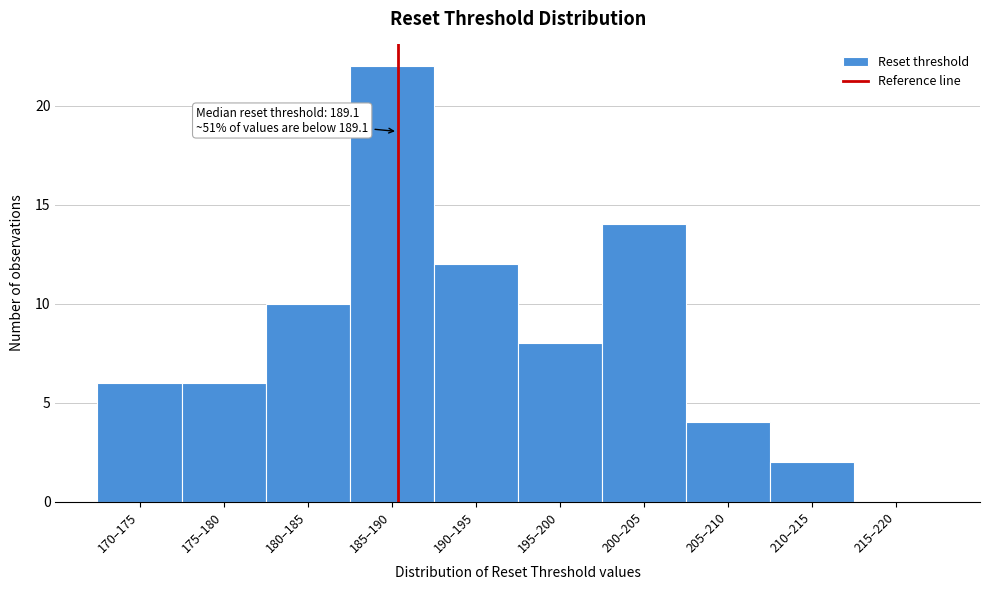

Reading right to left, what are all the values shown in this chart?

215–220=0	210–215=2	205–210=4	200–205=14	195–200=8	190–195=12	185–190=22	180–185=10	175–180=6	170–175=6